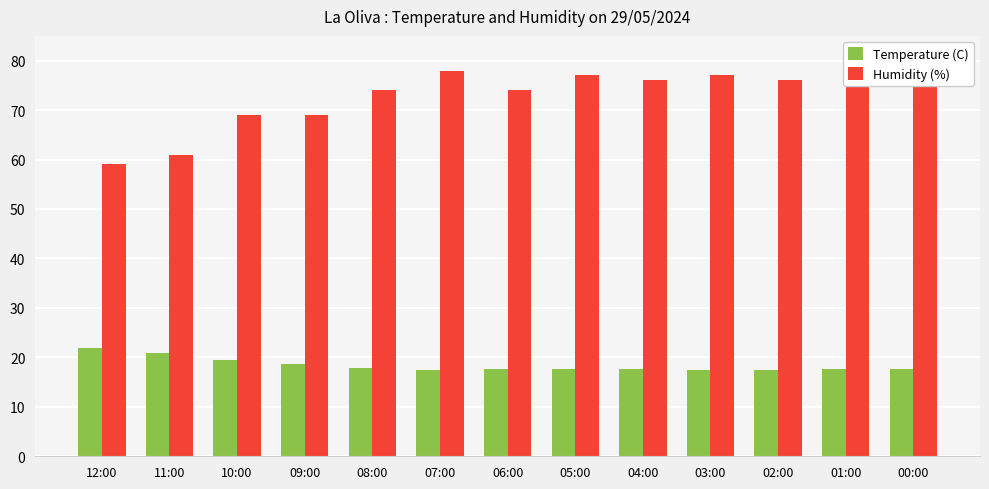

What is the label of the 6th bar from the left?

07:00